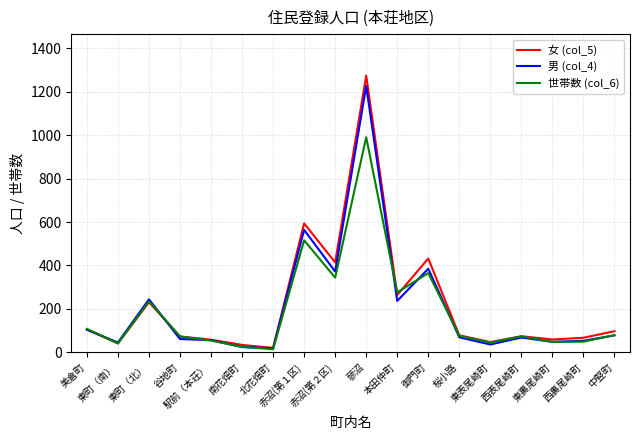

Which series has the widest spread of values?

女 (col_5)